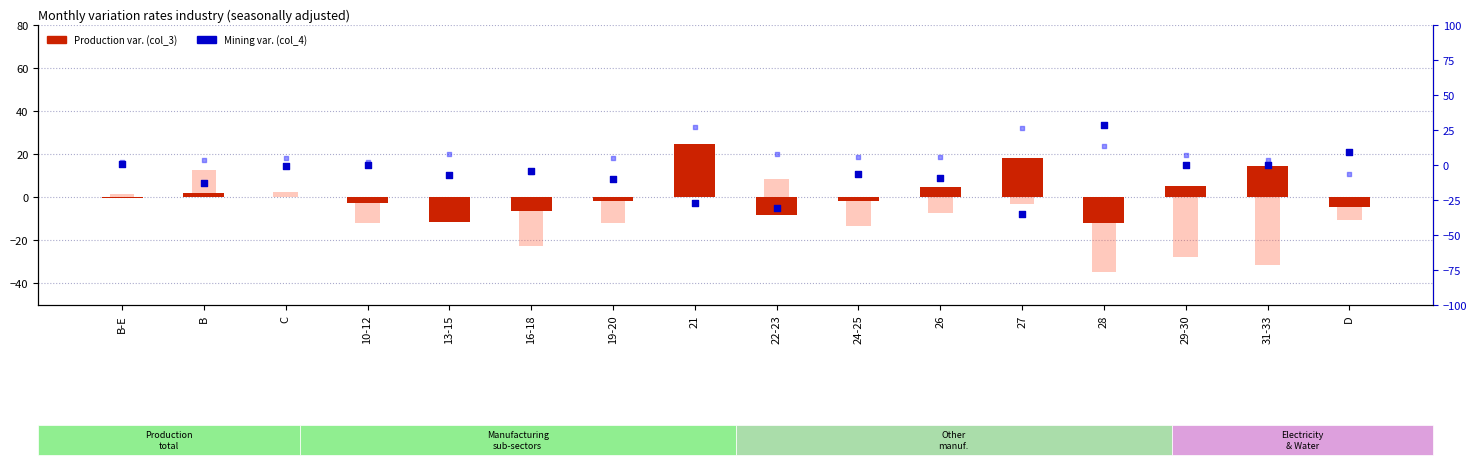

Which series contains the highest Y value?

Mining (col_4)